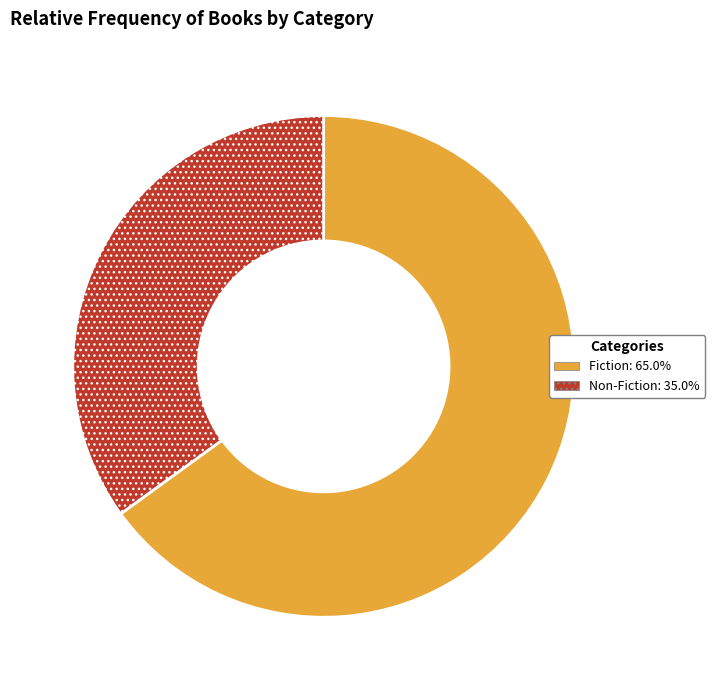

Rank the categories by value from highest to lowest.

Fiction, Non-Fiction